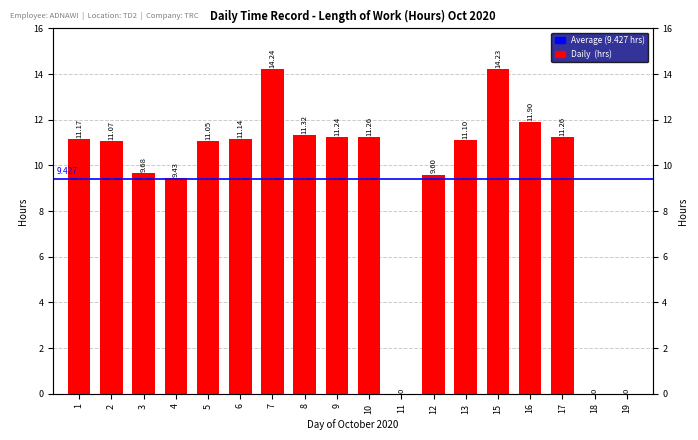

How many values are below 11?

6